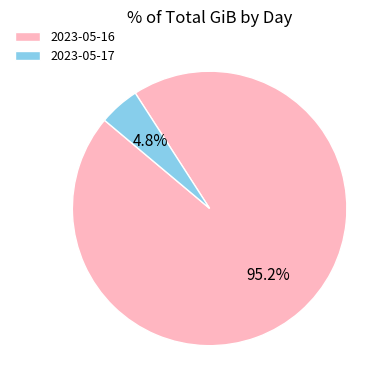

To the nearest percent, what is the difference between the 2023-05-16 and 2023-05-17 slice percentages?

90%